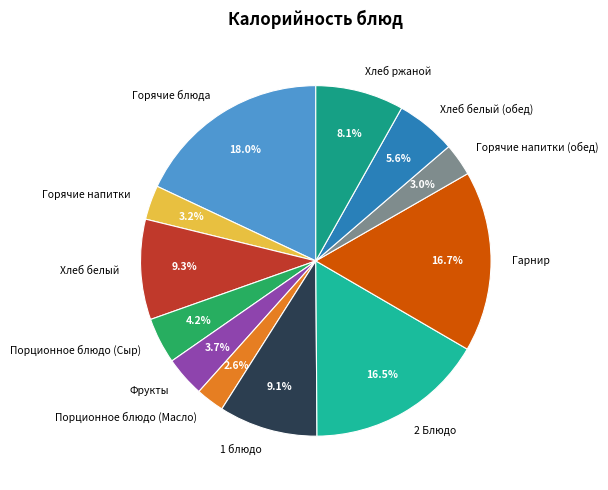

True or false: Горячие блюда accounts for 12% of the total.

False